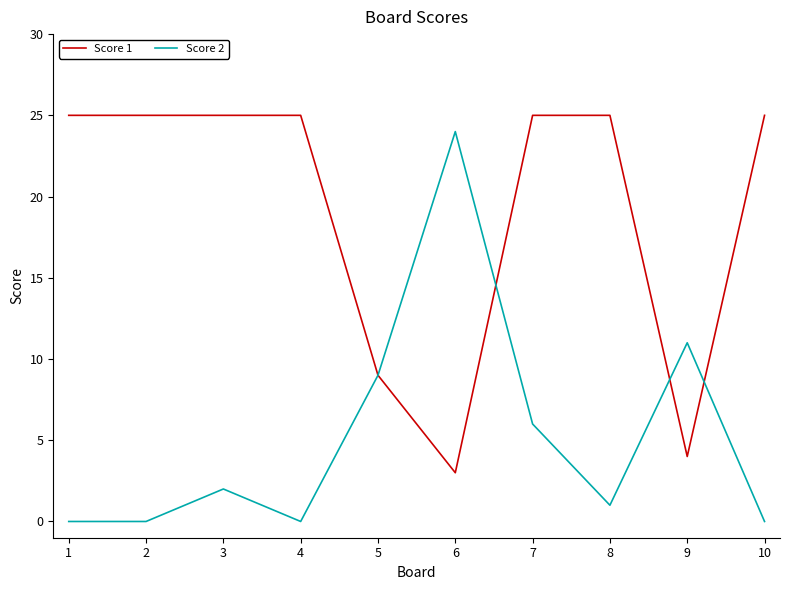

What is the greatest value displayed?

25